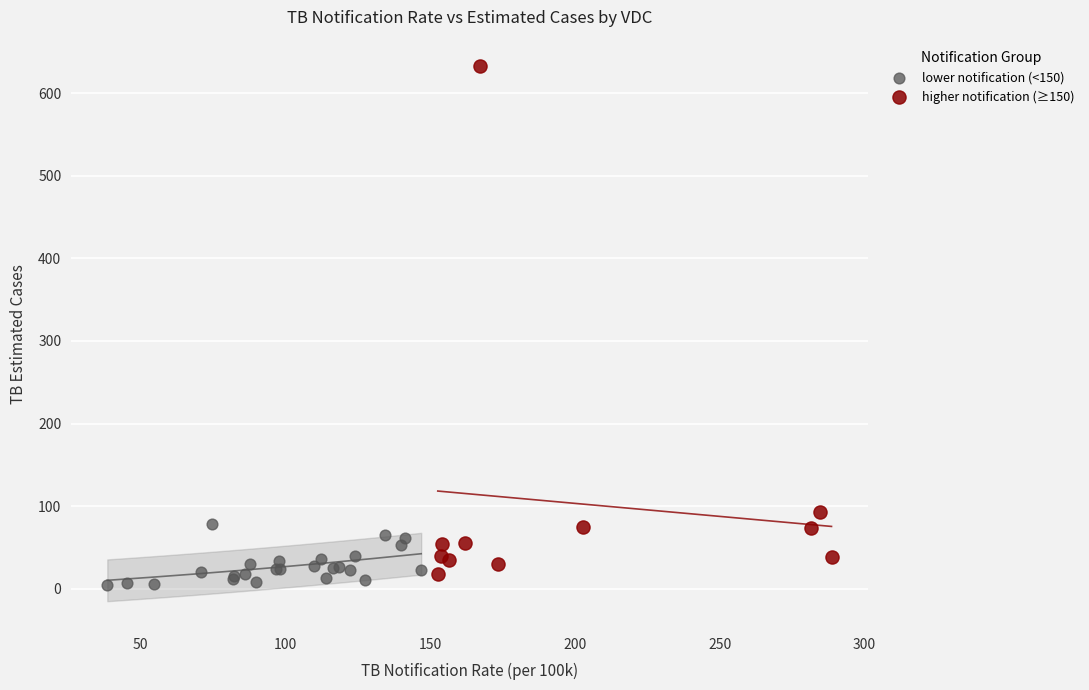

What are all the series names shown in the legend?

lower notification (<150), higher notification (≥150)